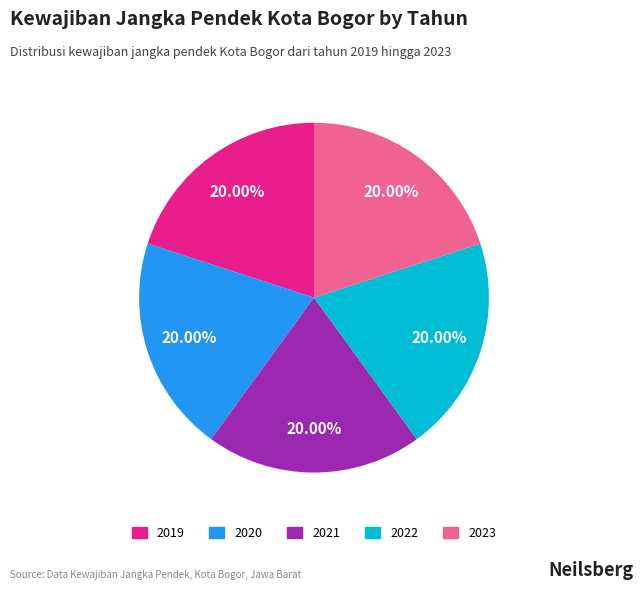

Do 2021 and 2022 together represent more than half of the pie?

No